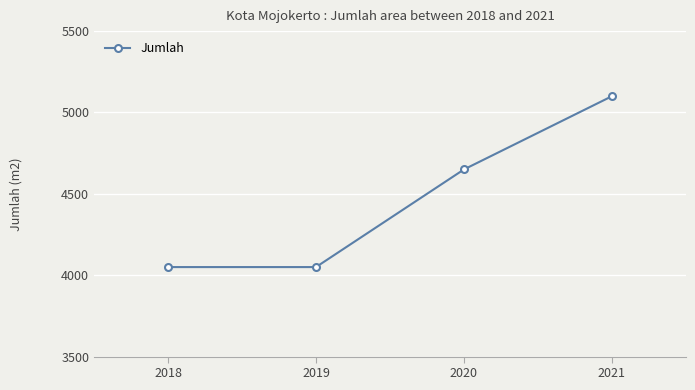

What value does the data have at 2021?

5100